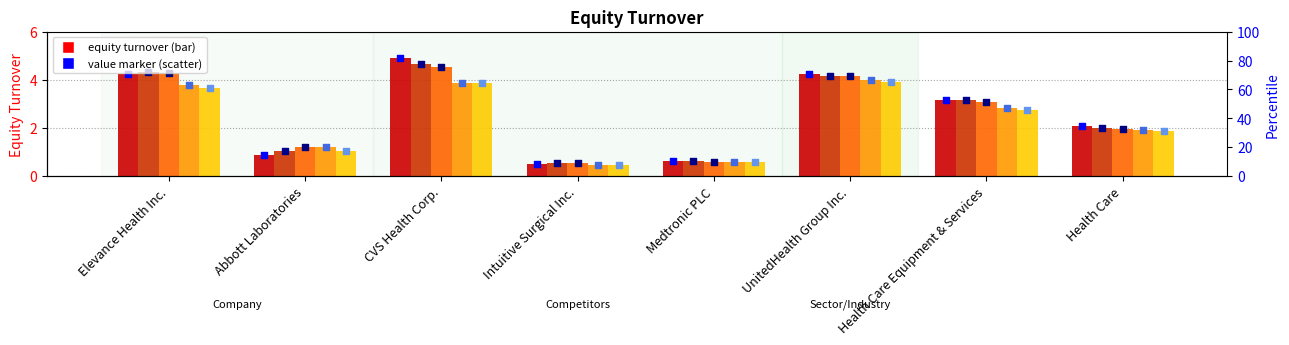

Which series contains the highest Y value?

2024-12-31